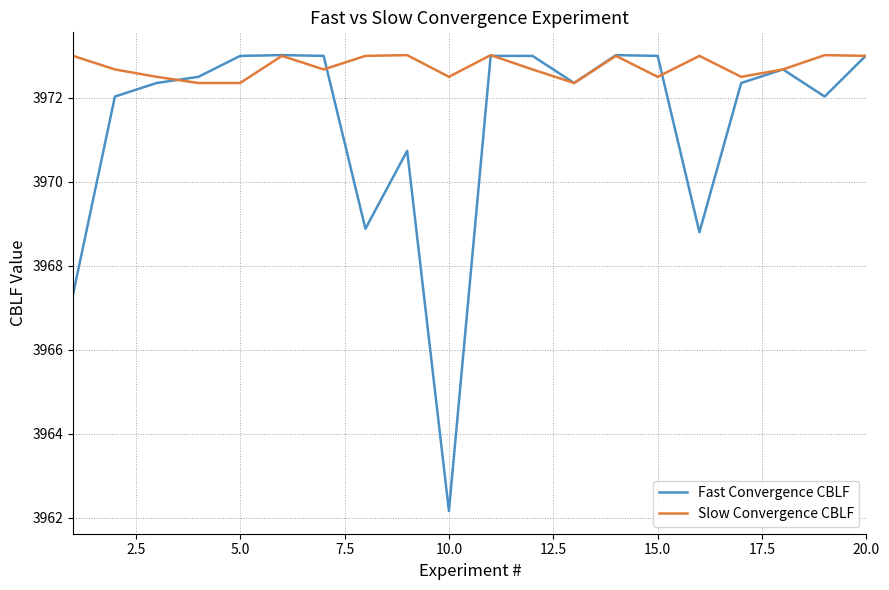

List the series in order of their overall mean, highest first.

Slow Convergence CBLF, Fast Convergence CBLF